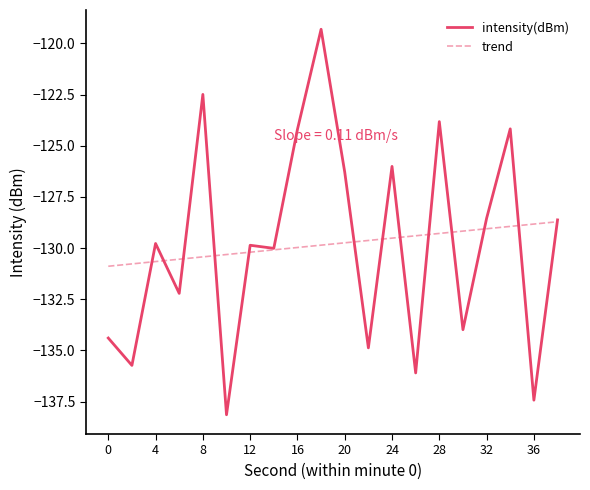

What is the smallest value displayed?

-138.1